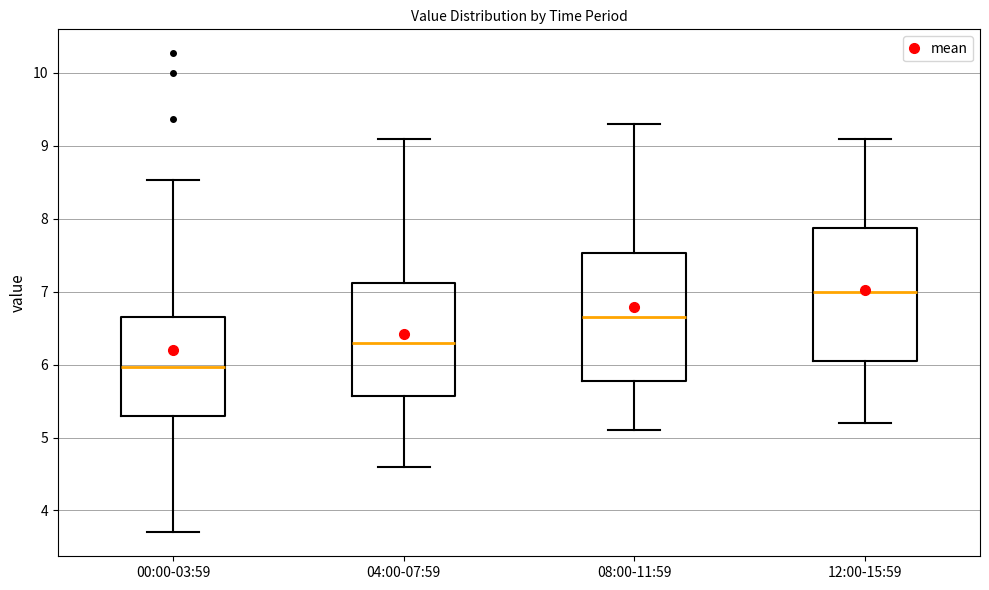

Reading left to right, read every box against the y-axis: the position of its median line, the range the box covers, and the ends of its whiskers. The values are not printed on the chart, so give them approximately, as read against the axis.

00:00-03:59: median 6.0, box 5.3 to 6.6, whiskers 3.7 to 8.5
04:00-07:59: median 6.3, box 5.6 to 7.1, whiskers 4.6 to 9.1
08:00-11:59: median 6.7, box 5.8 to 7.5, whiskers 5.1 to 9.3
12:00-15:59: median 7.0, box 6.1 to 7.9, whiskers 5.2 to 9.1